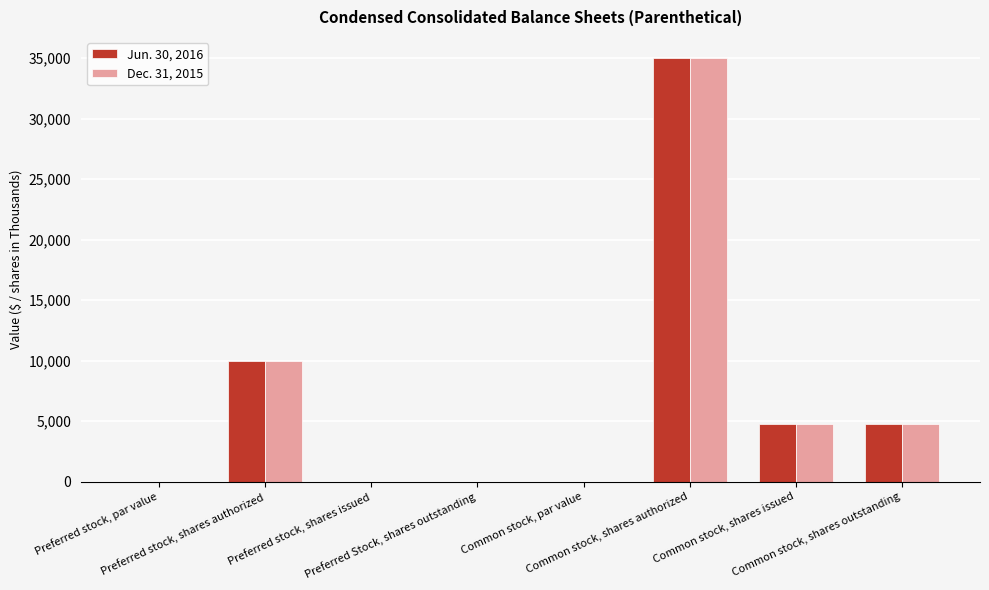

What is the highest value of the Jun. 30, 2016 series?

35000.0